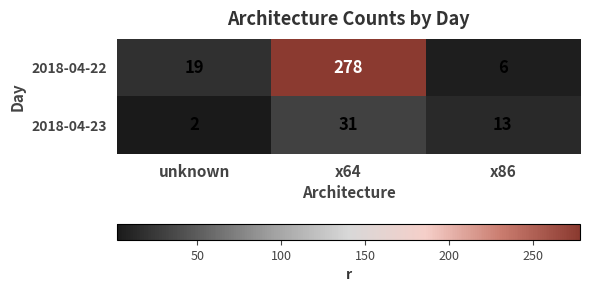

How many distinct data groups are displayed?

2